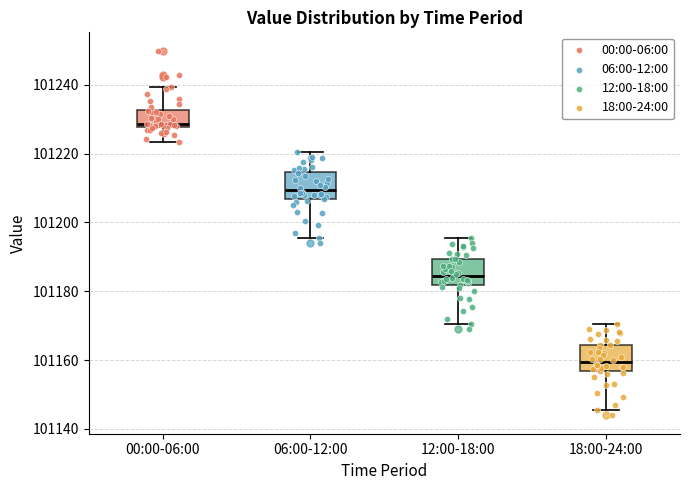

Reading left to right, transcribe this box plot: for each box, give where its median line is, the range the box spans, and where its two whiskers end, as read against the y-axis. The values are not printed on the chart, so give them approximately, as read against the axis.

00:00-06:00: median 101228 (just above the box's lower edge), box 101228 to 101232, whiskers 101224 to 101240
06:00-12:00: median 101210, box 101206 to 101214, whiskers 101196 to 101220
12:00-18:00: median 101184, box 101182 to 101190, whiskers 101170 to 101196
18:00-24:00: median 101160, box 101156 to 101164, whiskers 101146 to 101170